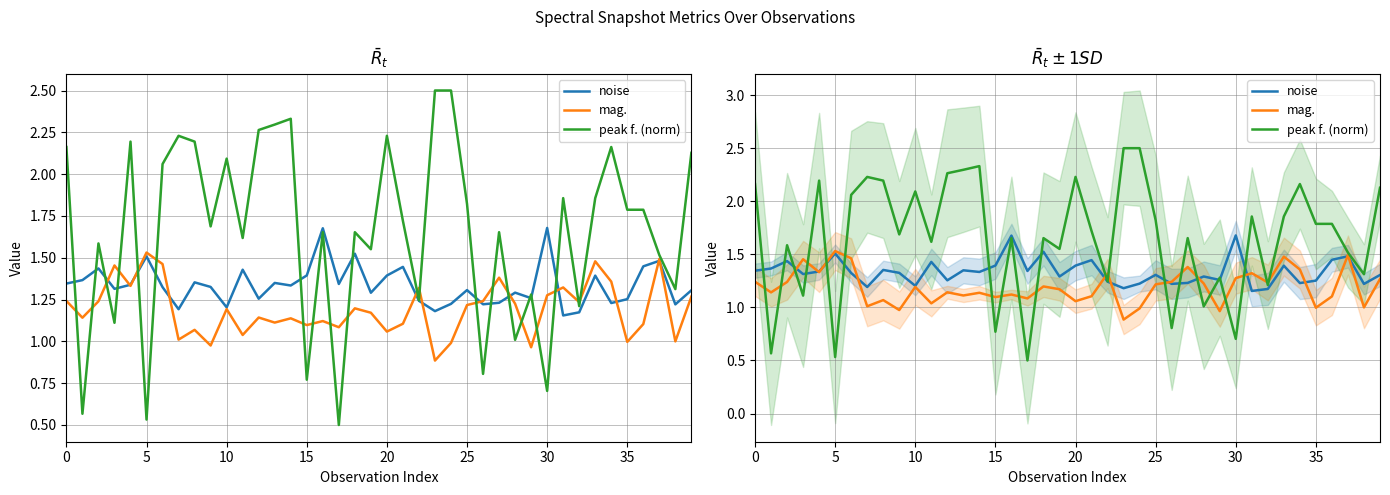

At which category does the chart reach its peak across all series?

23